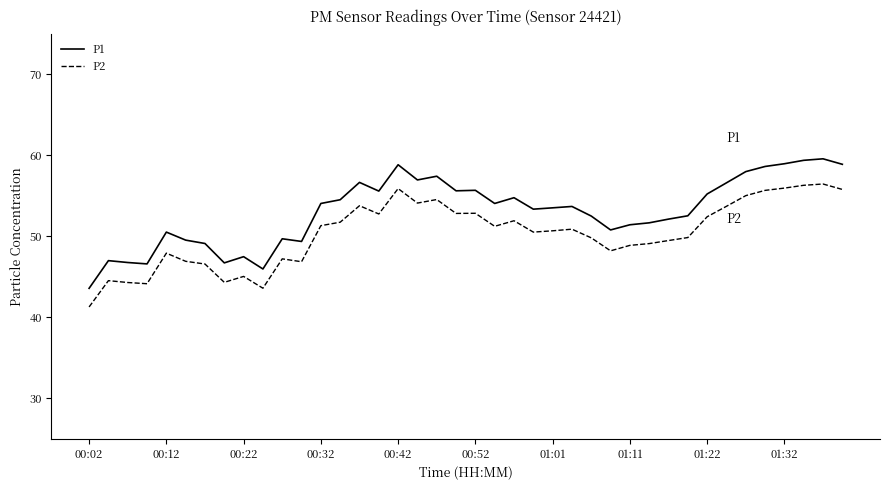

List the series in order of their peak value, lowest first.

P2, P1